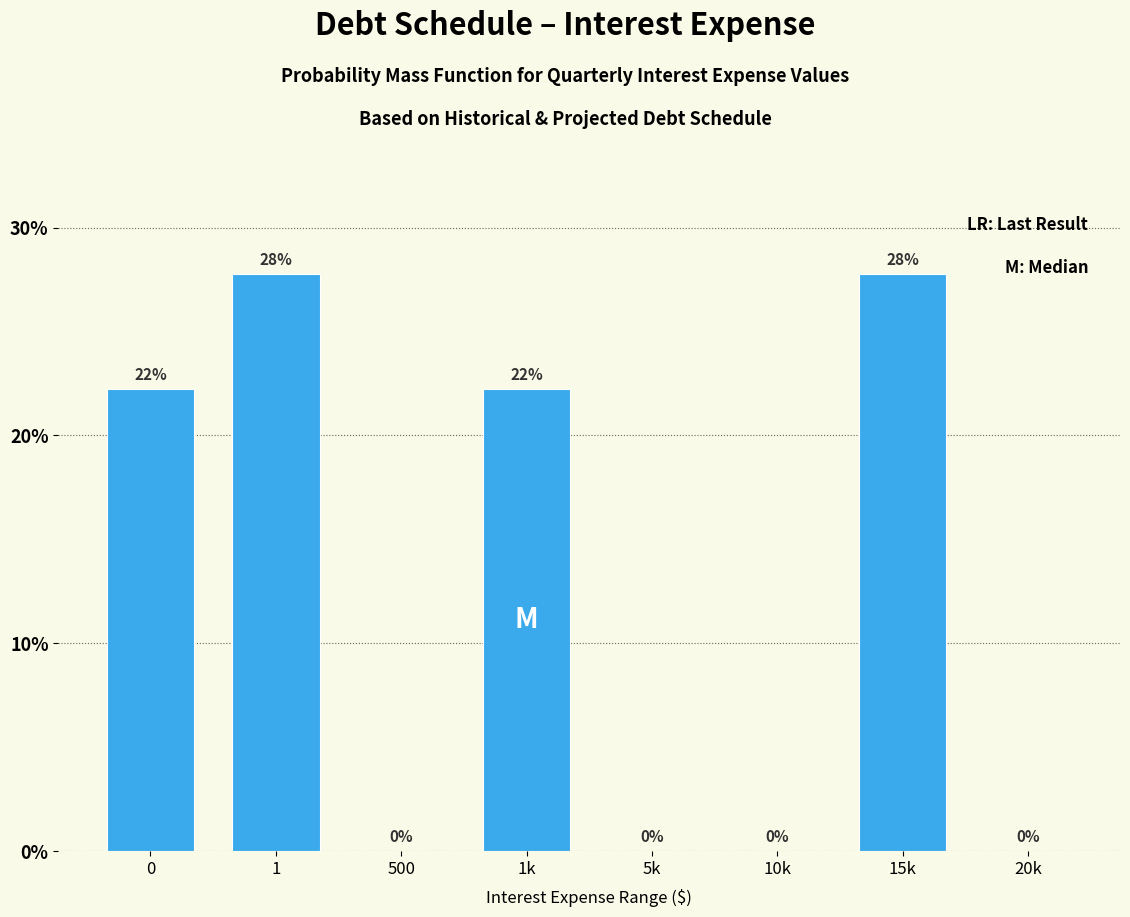

What is the approximate value at 15k?

27.8